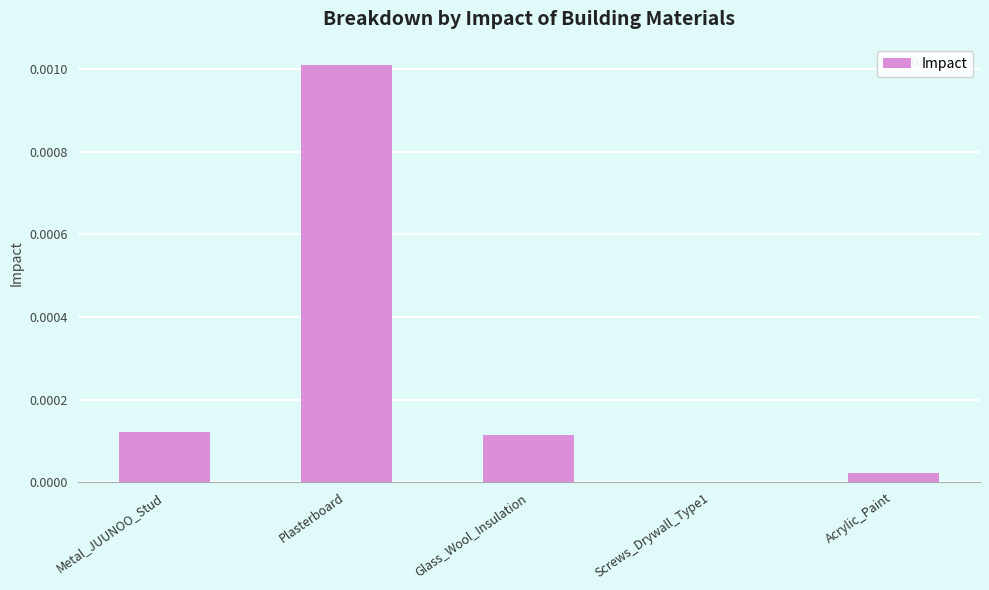

The value at Glass_Wool_Insulation is 0.0. True or false?

True